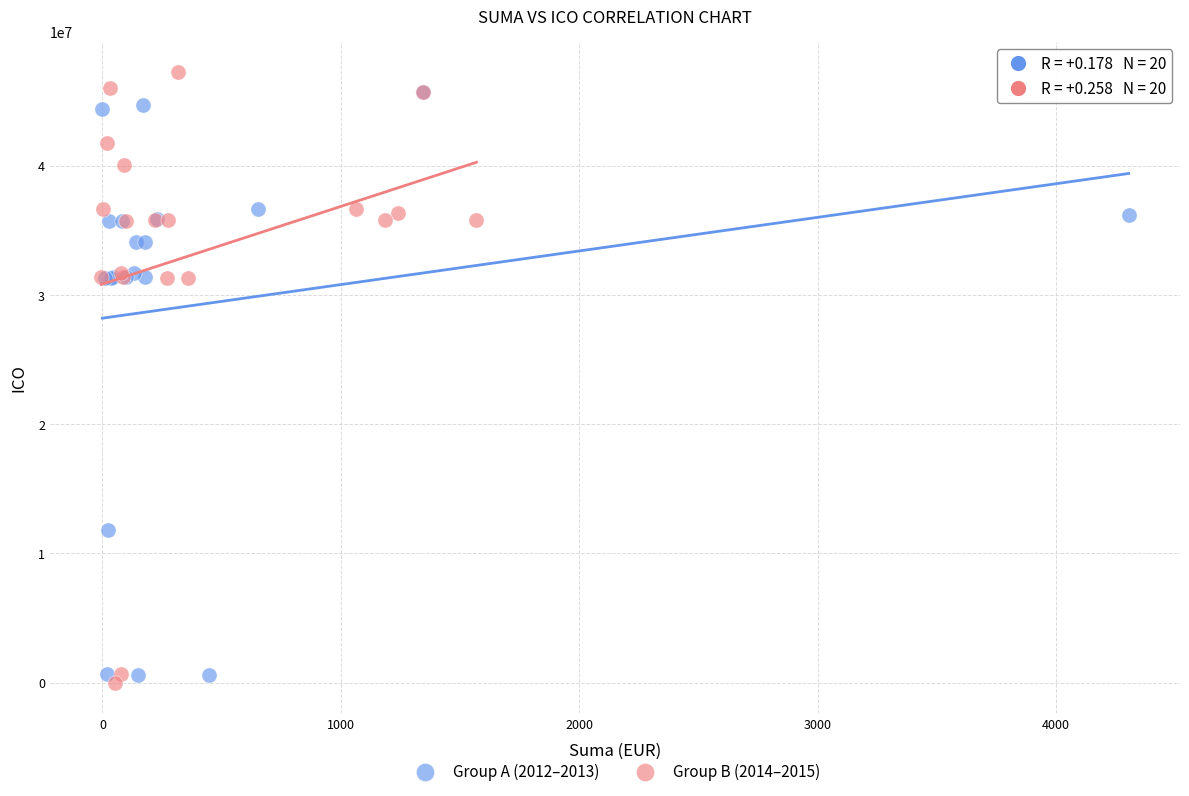

What are all the series names shown in the legend?

Group A (2012–2013), Group B (2014–2015)